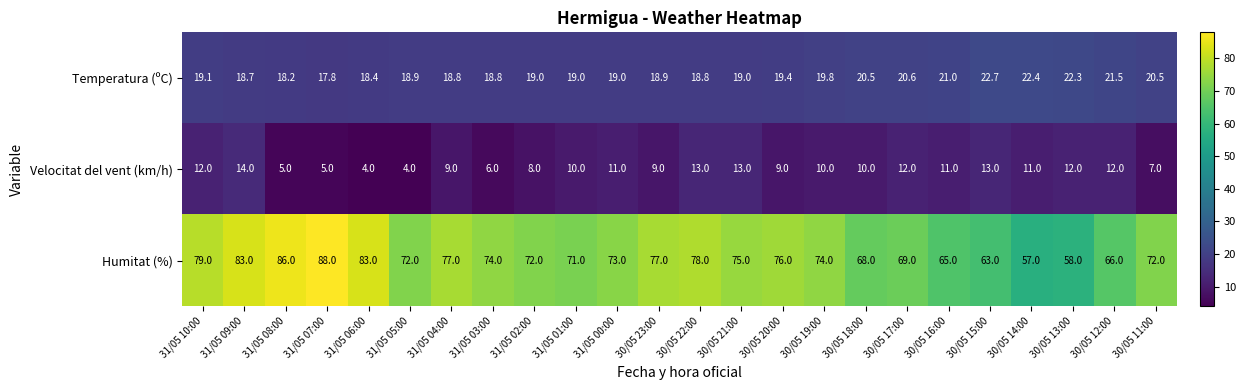

At which category is the sum across all series the highest?

31/05 09:00